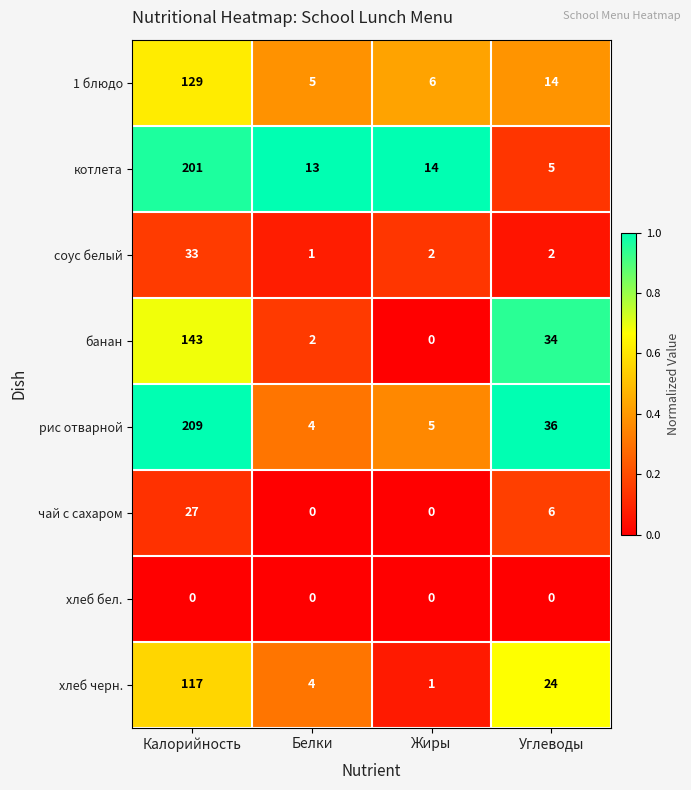

Which series has the widest spread of values?

рис отварной